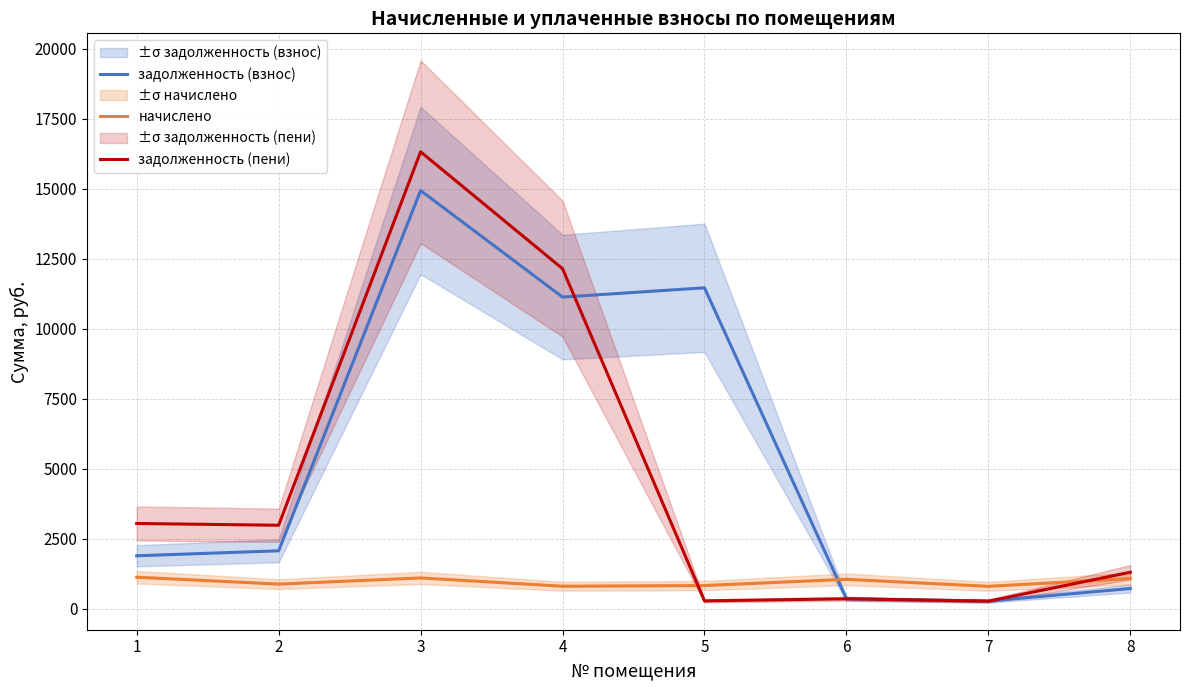

At which label does начислено first exceed 1043?

1